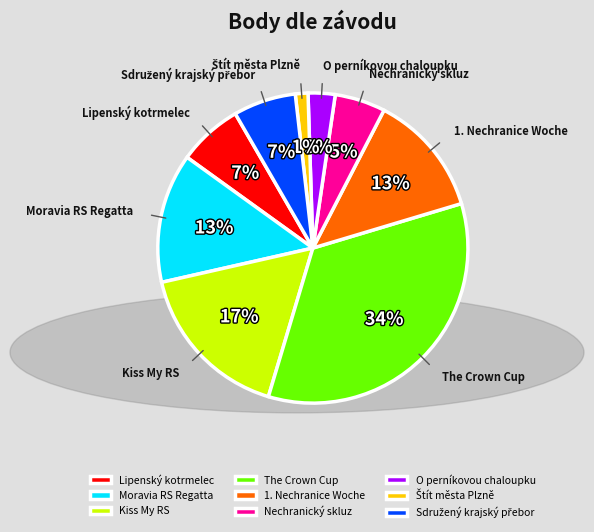

To the nearest percent, what portion does 1. Nechranice Woche represent?

13%